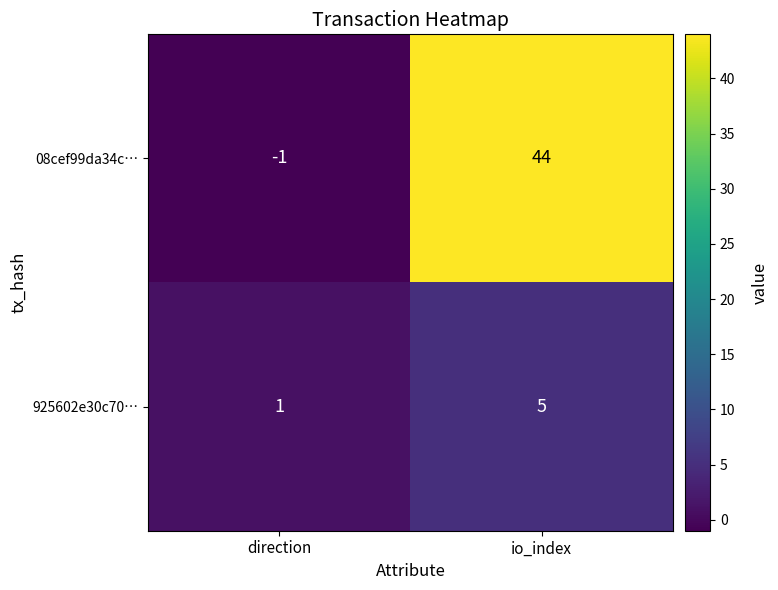

Reading right to left, list all the values displayed in this chart.

08cef99da34c…: io_index=44	direction=-1
925602e30c70…: io_index=5	direction=1